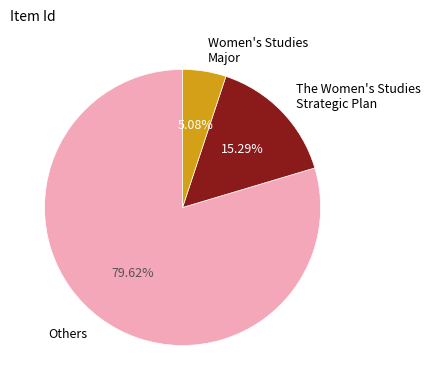

Is the sum of Women's Studies Major and Others greater than half?

Yes